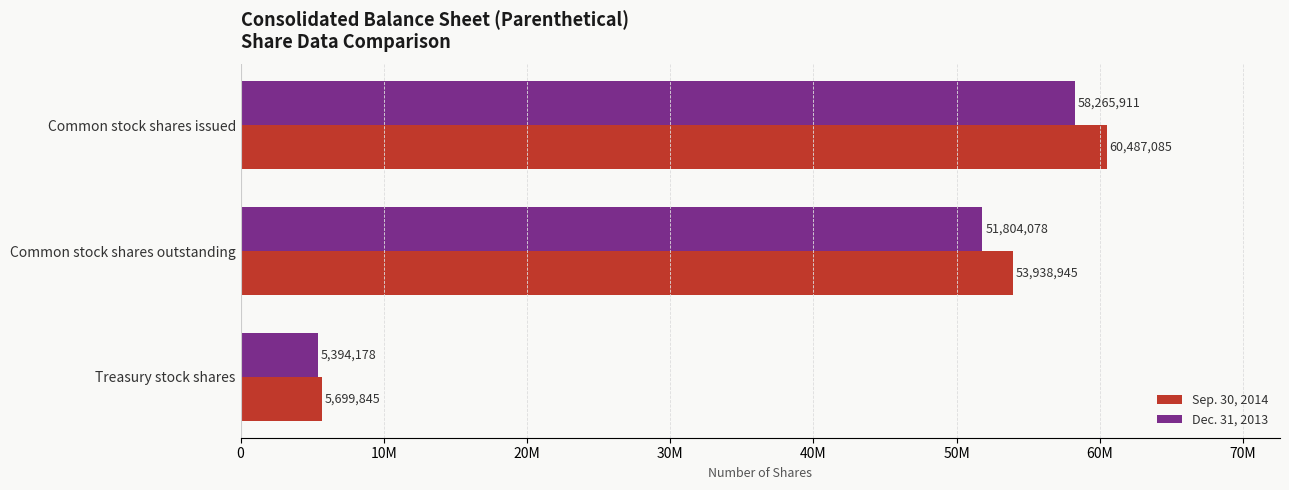

Rank the series by their average value, from lowest to highest.

Dec. 31, 2013, Sep. 30, 2014